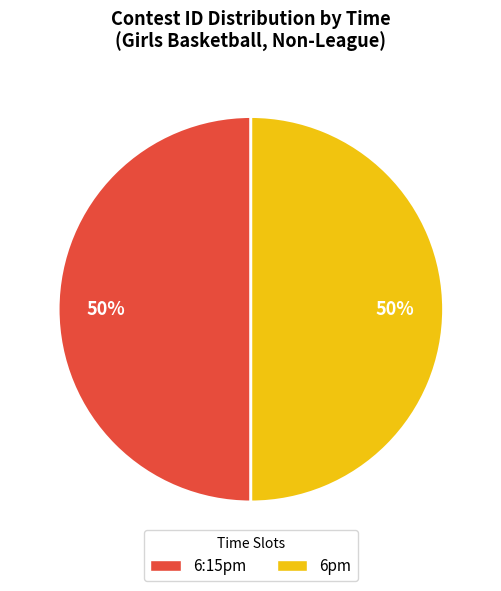

Approximately how many times larger is the value at 6pm compared to 6:15pm?

1.0